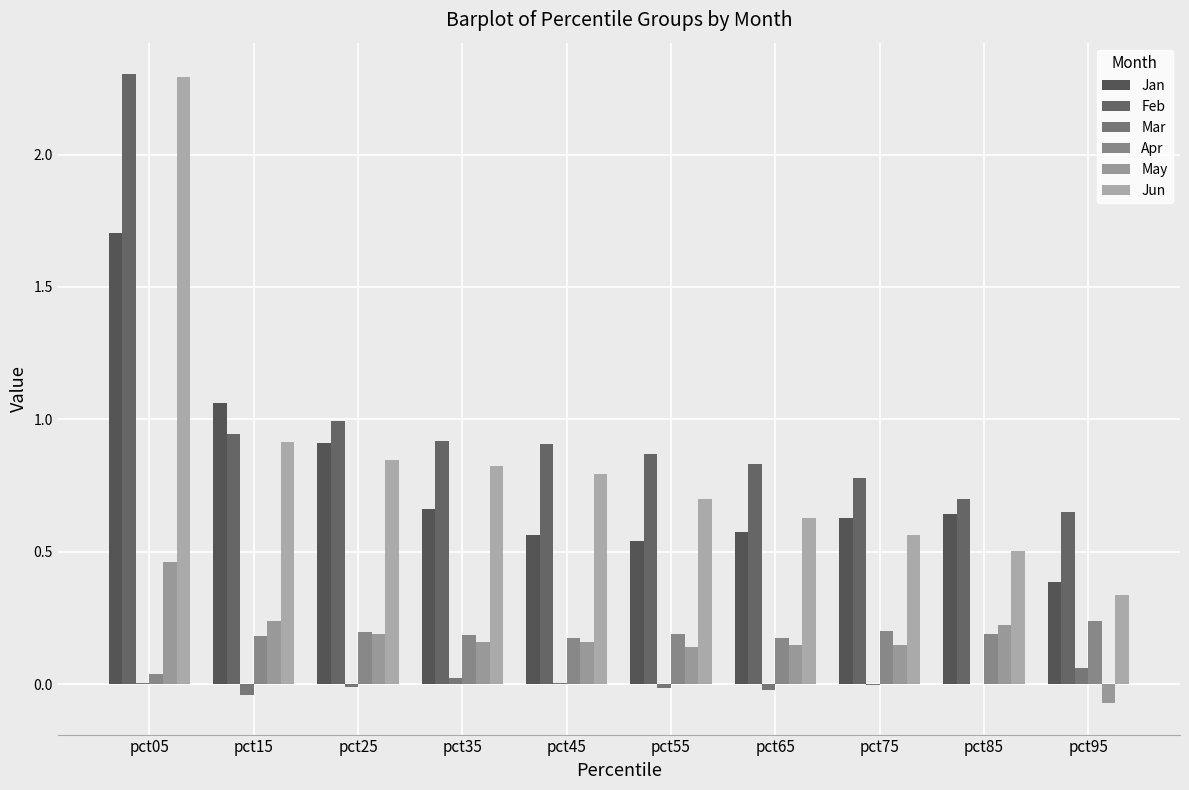

What is the value of the Jun bar at the 7th from the left?

0.6